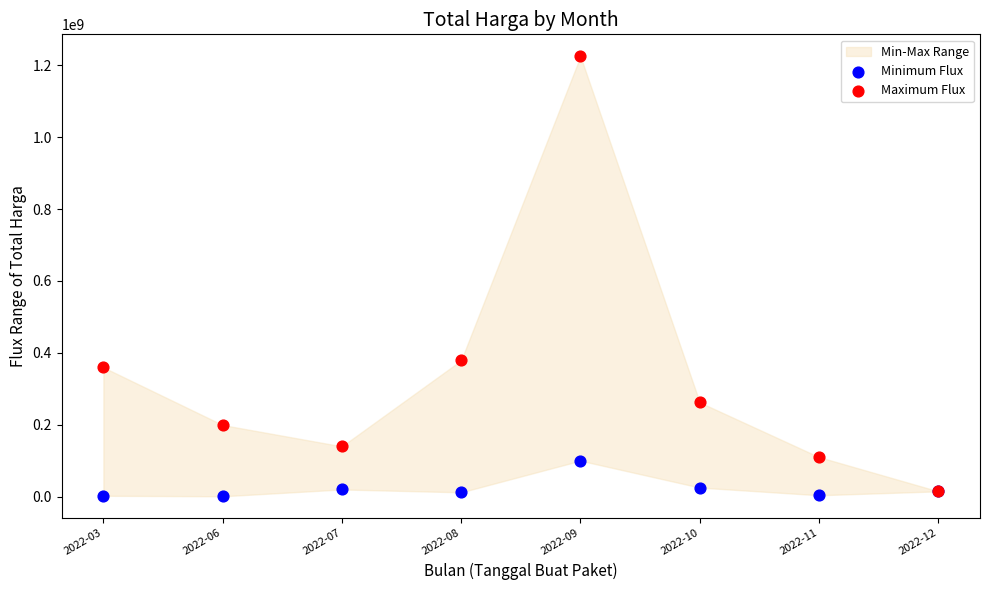

Which series has the widest spread of Y values?

Maximum Flux